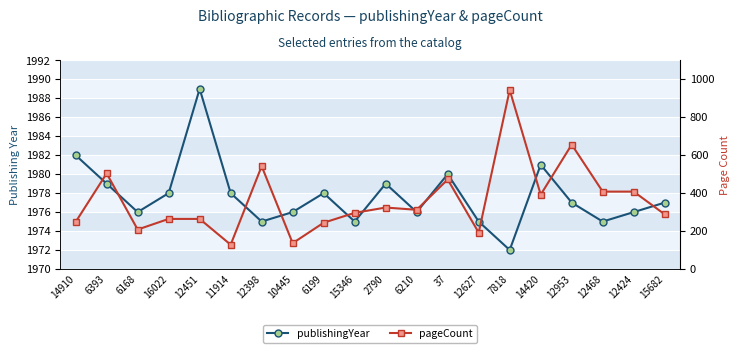

True or false: pageCount and publishingYear intersect in this chart.

False